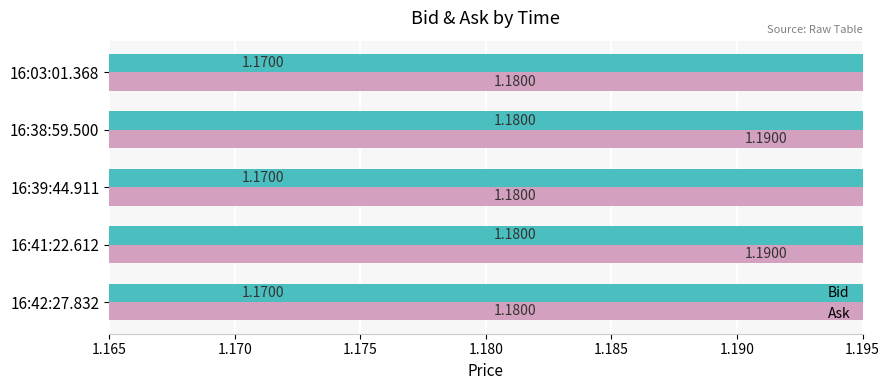

Is it true that Bid equals 2.0 at 16:39:44.911?

False